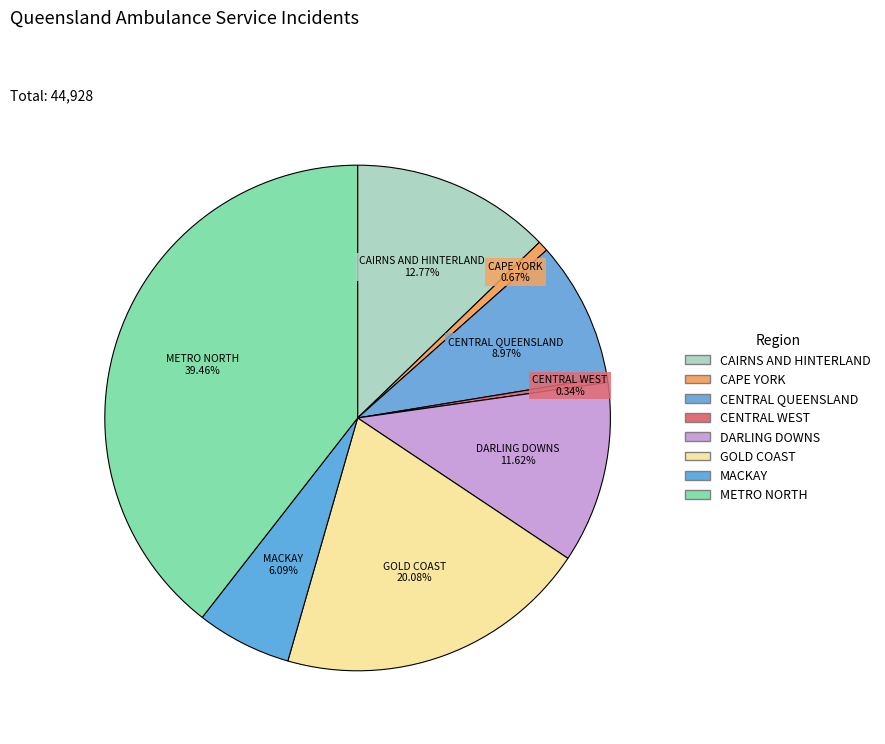

How many slices are in this pie chart?

8